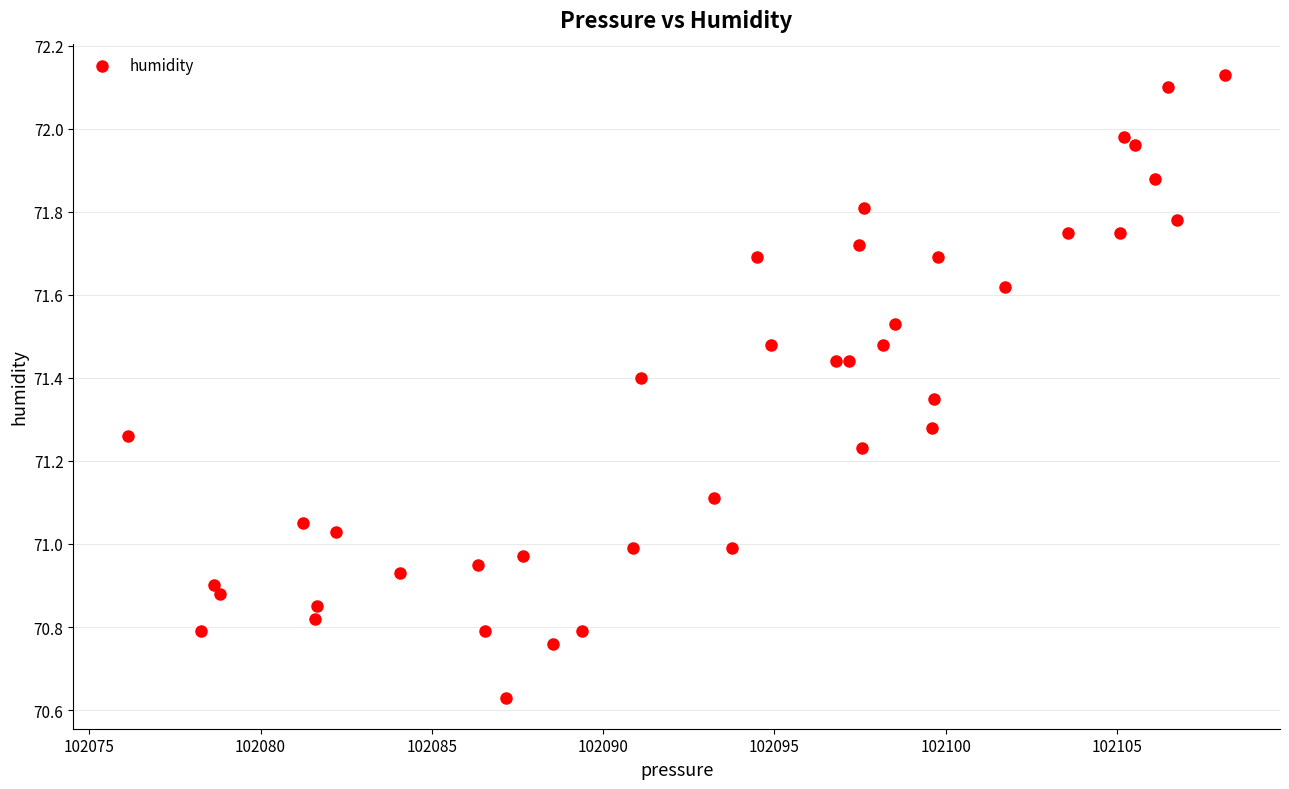

What is the range of Y values (max minus min)?

1.5